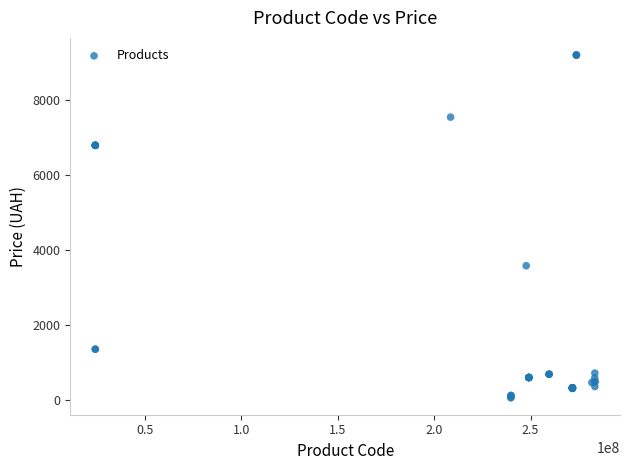

What Y value in the scatter plot is closest to 4626?

3573.6